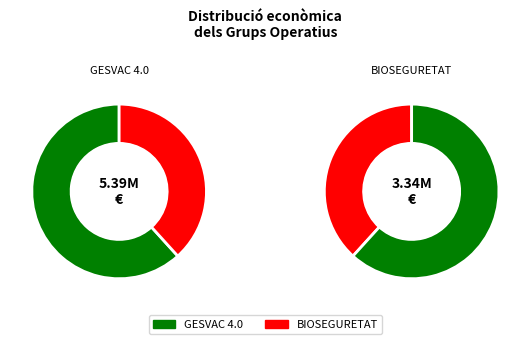

Does GESVAC 4.0 account for over 50% of the chart?

Yes